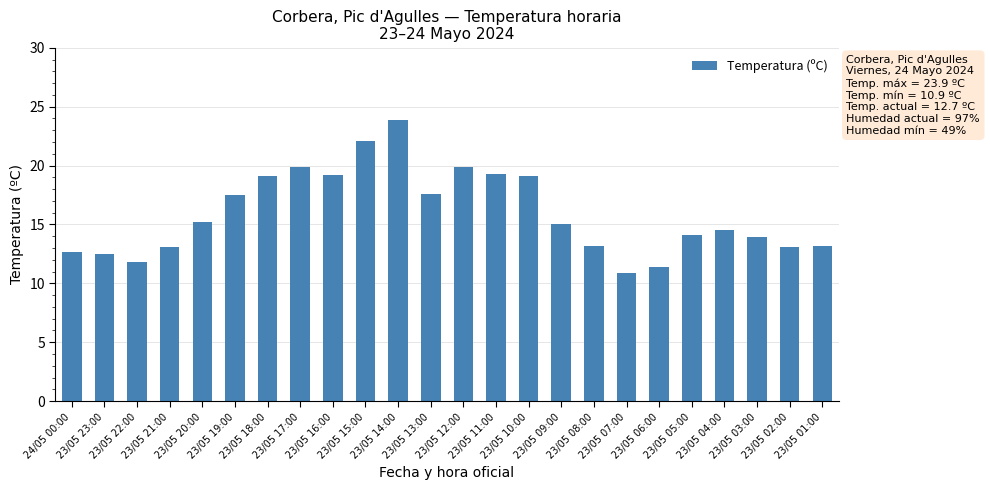

How many bars are there in total?

24